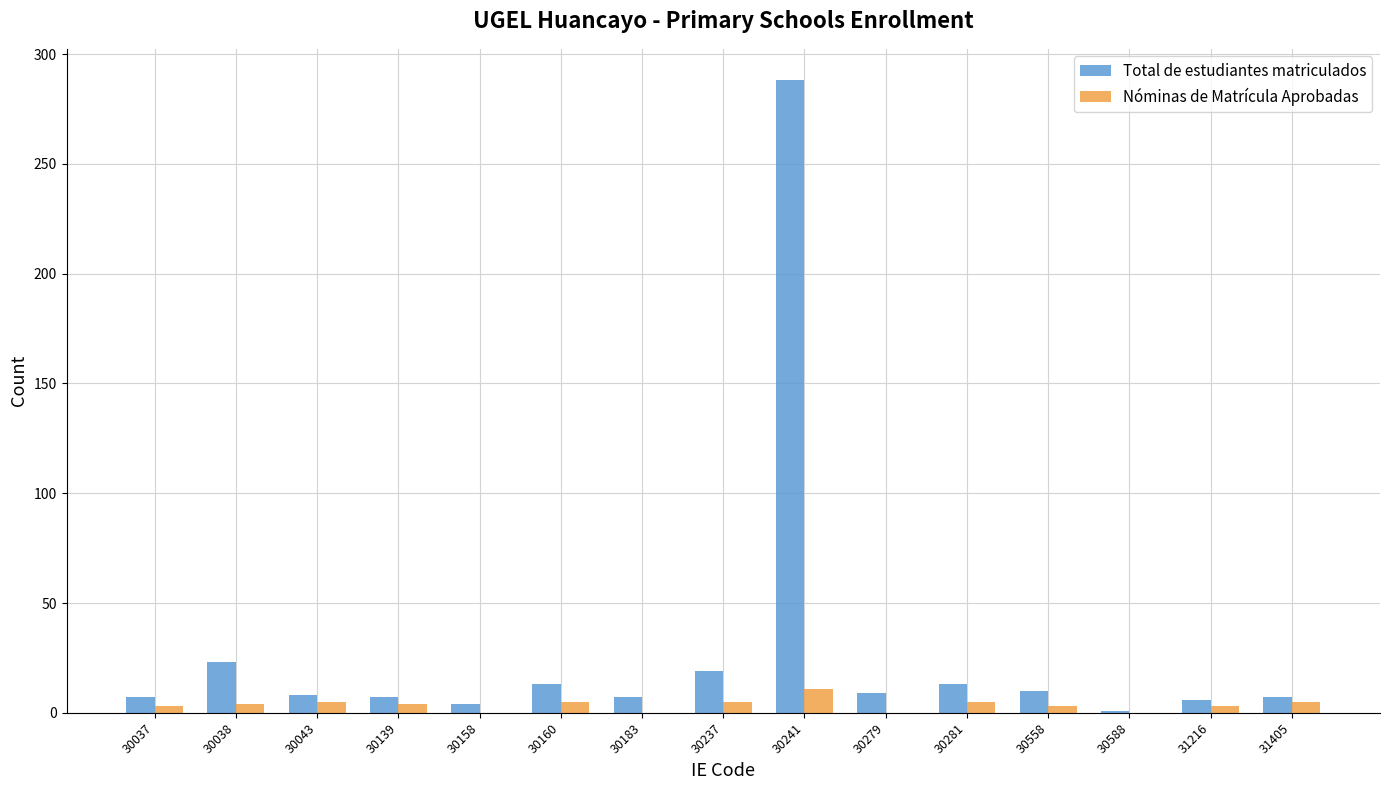

Which series has the largest total across all categories?

Total de estudiantes matriculados